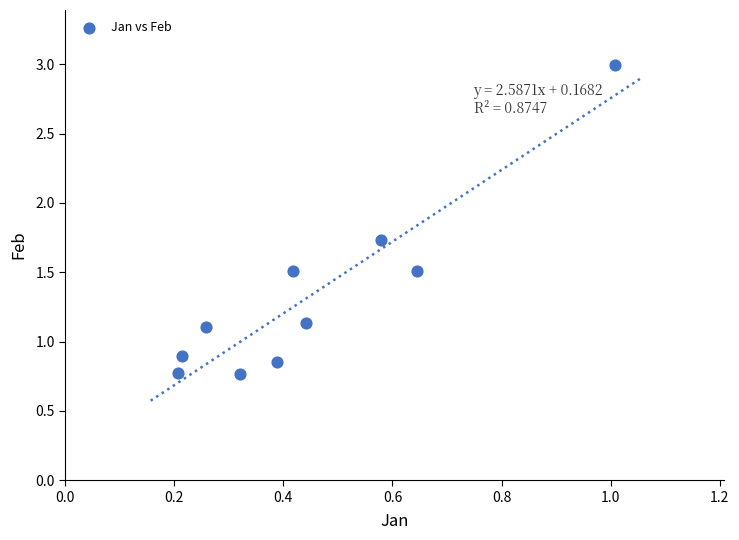

What is the range of Y values (max minus min)?

2.2